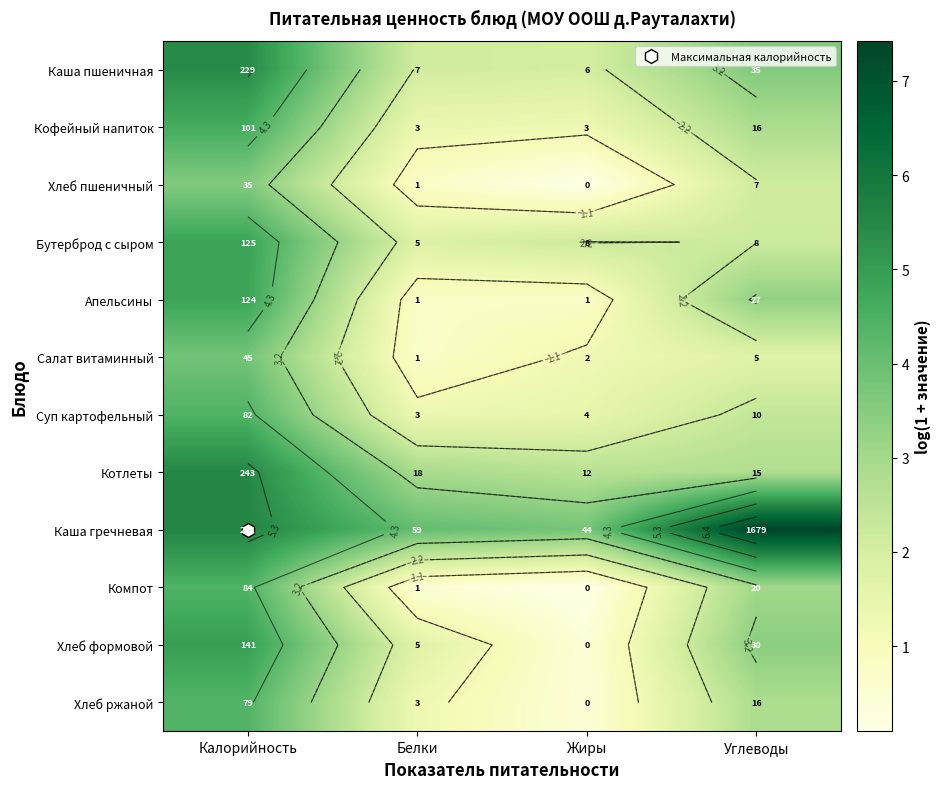

Rank the categories by Компот value from highest to lowest.

Калорийность, Углеводы, Белки, Жиры